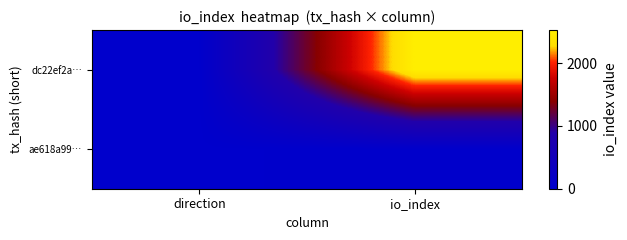

Where is ae618a99… nearest to the value 14?

direction